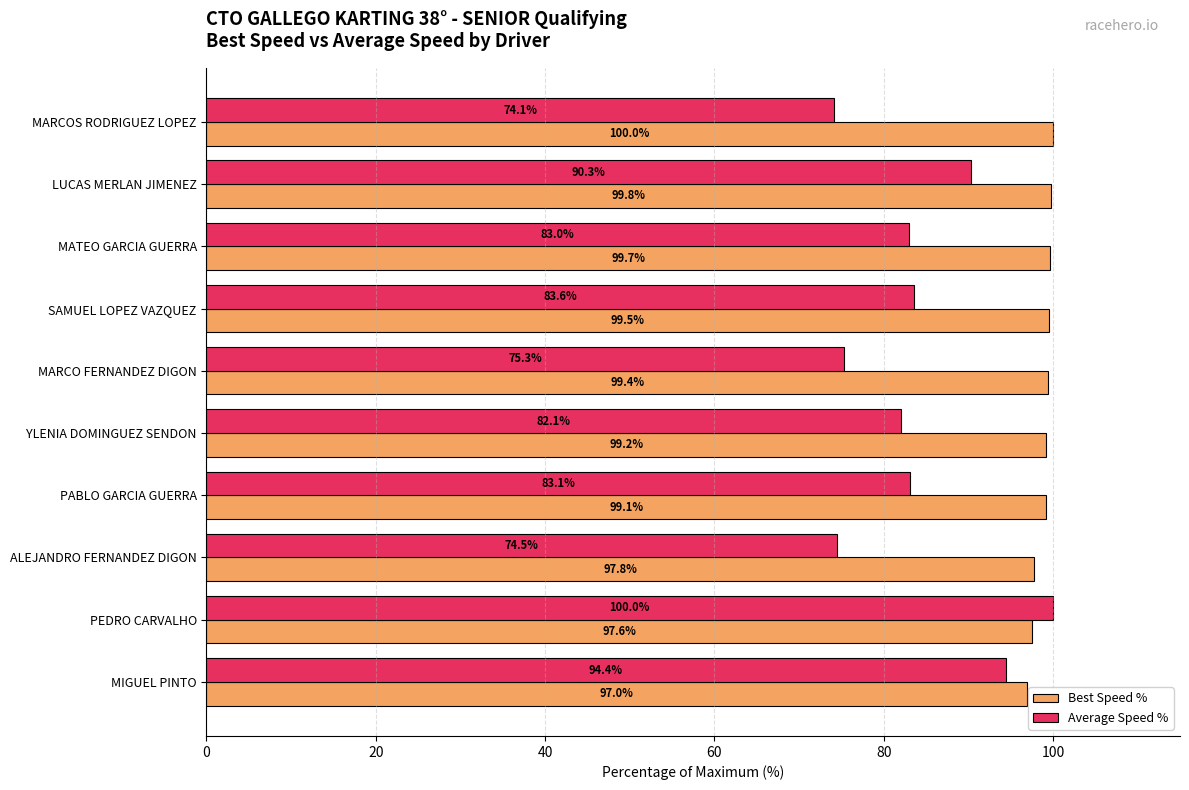

What is the minimum value for Best Speed %?

97.0